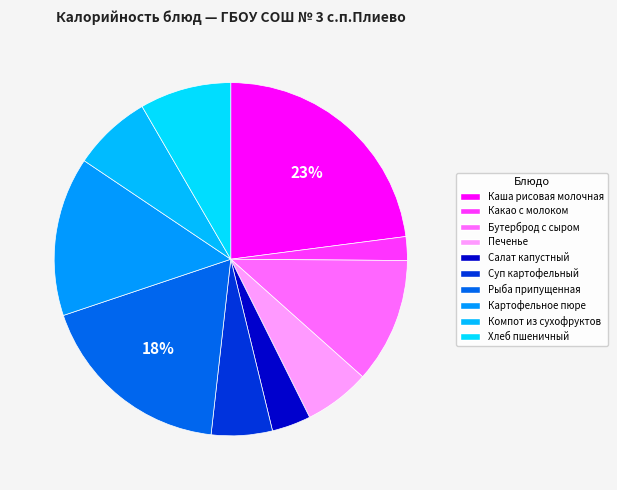

What percentage is the Бутерброд с сыром slice, to the nearest percent?

11%